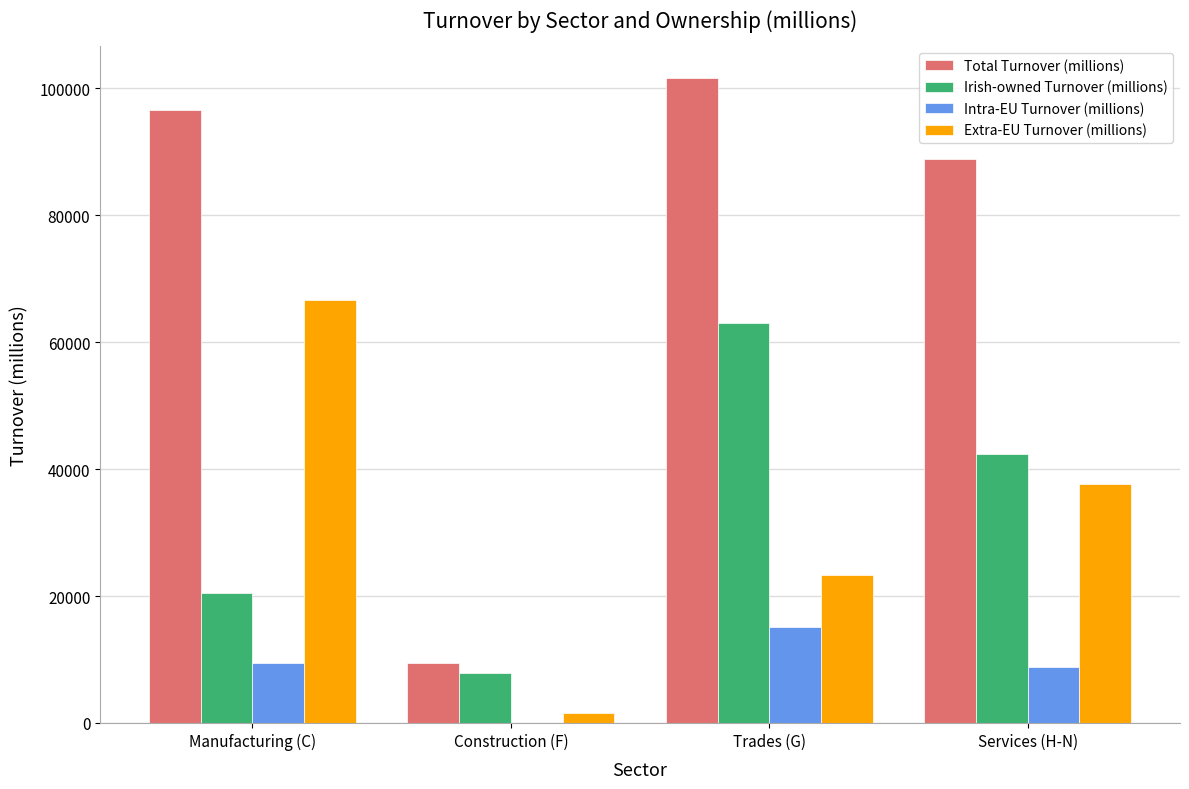

What are all the series names shown in the legend?

Total Turnover (millions), Irish-owned Turnover (millions), Intra-EU Turnover (millions), Extra-EU Turnover (millions)